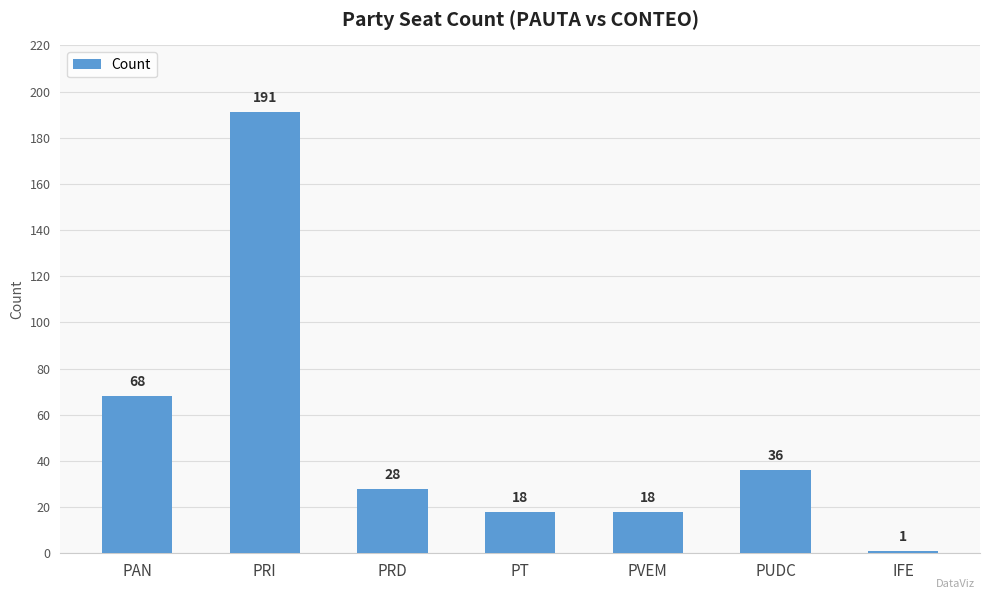

Count the number of categories in the chart.

7